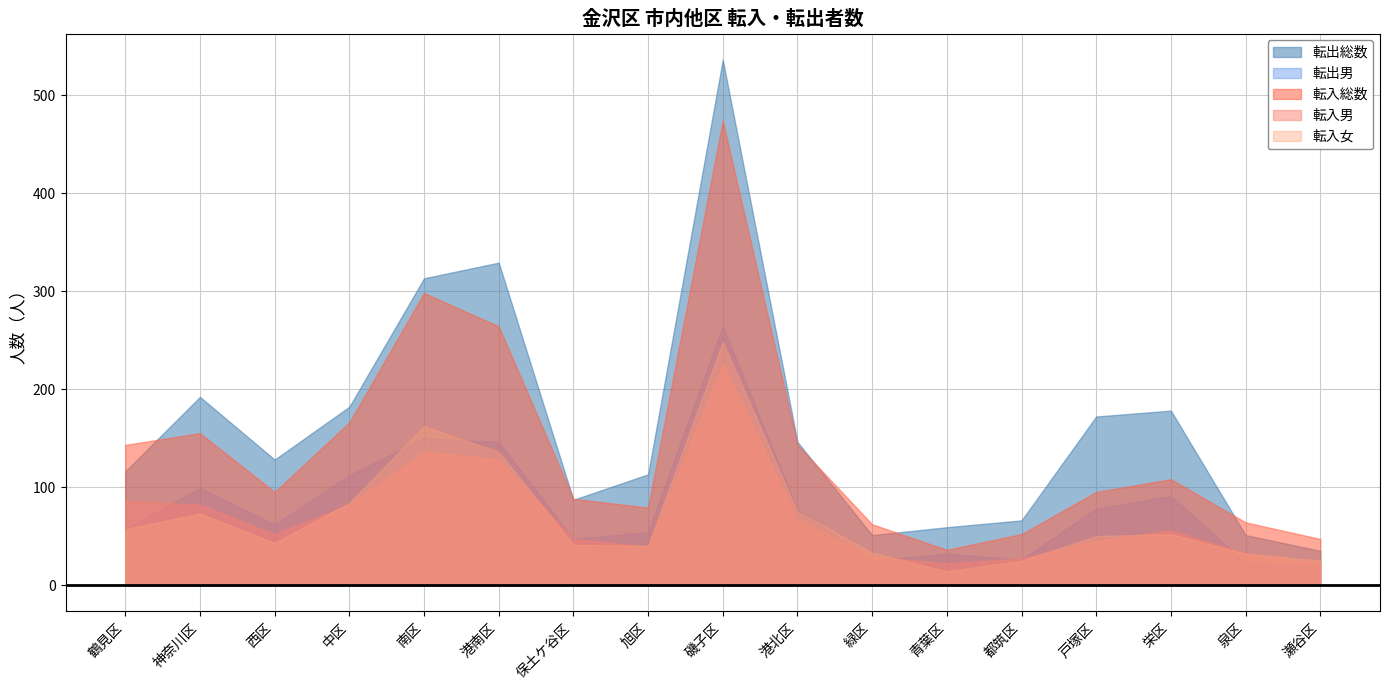

List the series in order of their peak value, lowest first.

転入男, 転入女, 転出男, 転入総数, 転出総数